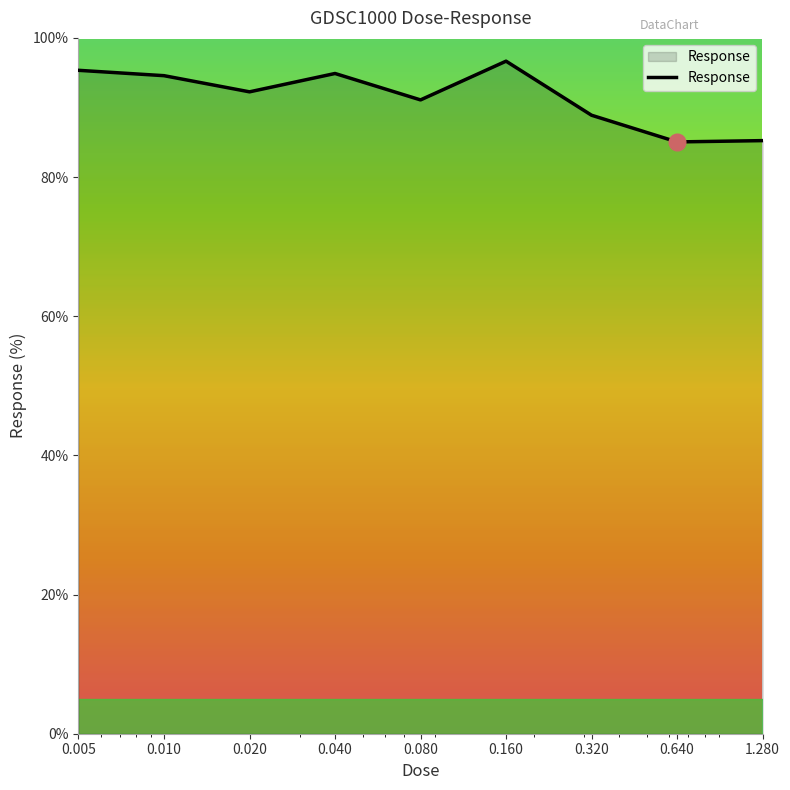

What is the difference between the maximum and minimum values?

11.6